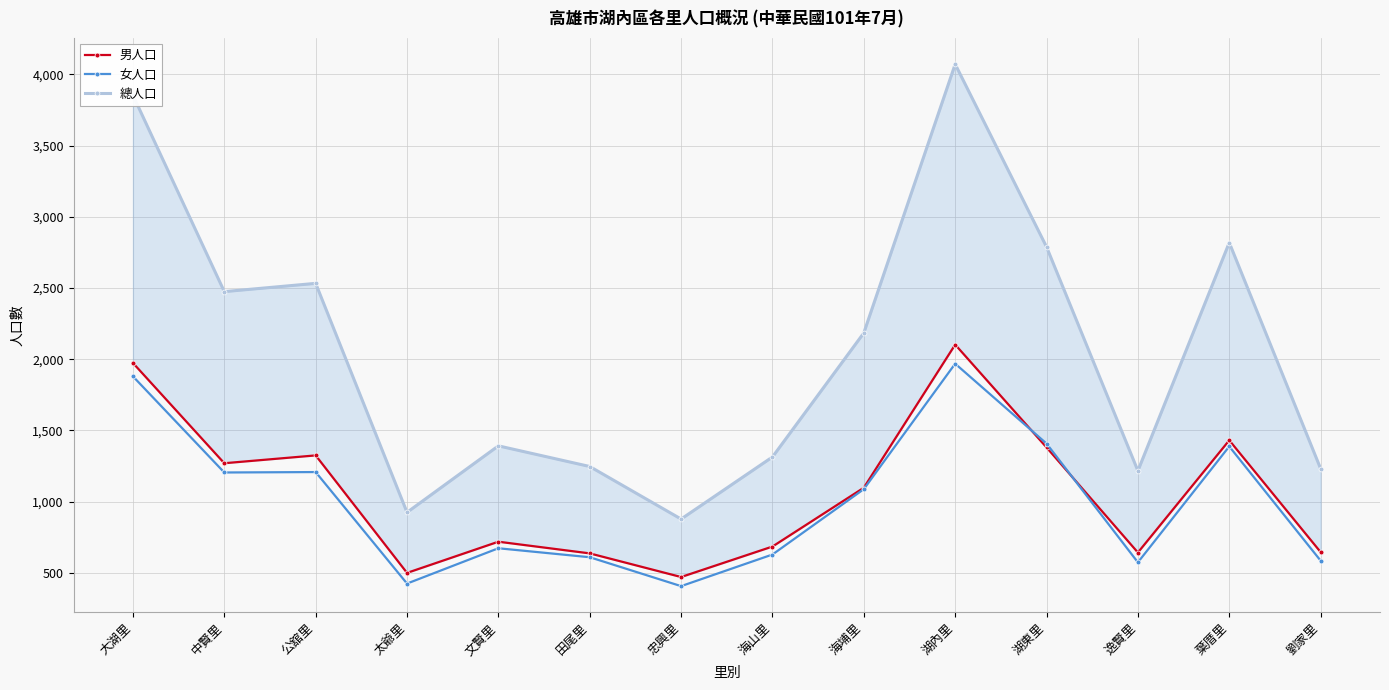

Which series has the largest range (max minus min)?

總人口